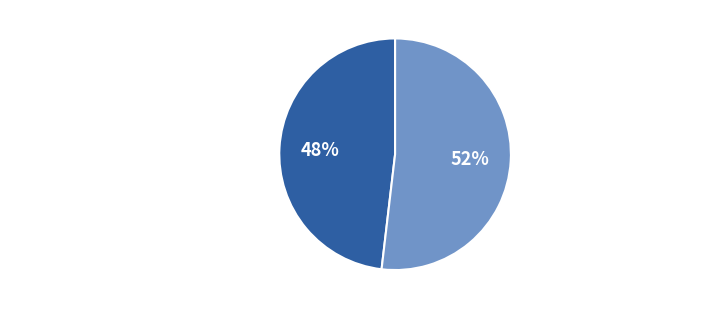

Is the sum of TRANSFERENCIAS CORRIENTES + CAPITAL and GASTOS EN PERSONAL + BIENES Y SERVICIOS + INVERSIÓN + DEUDA greater than half?

Yes